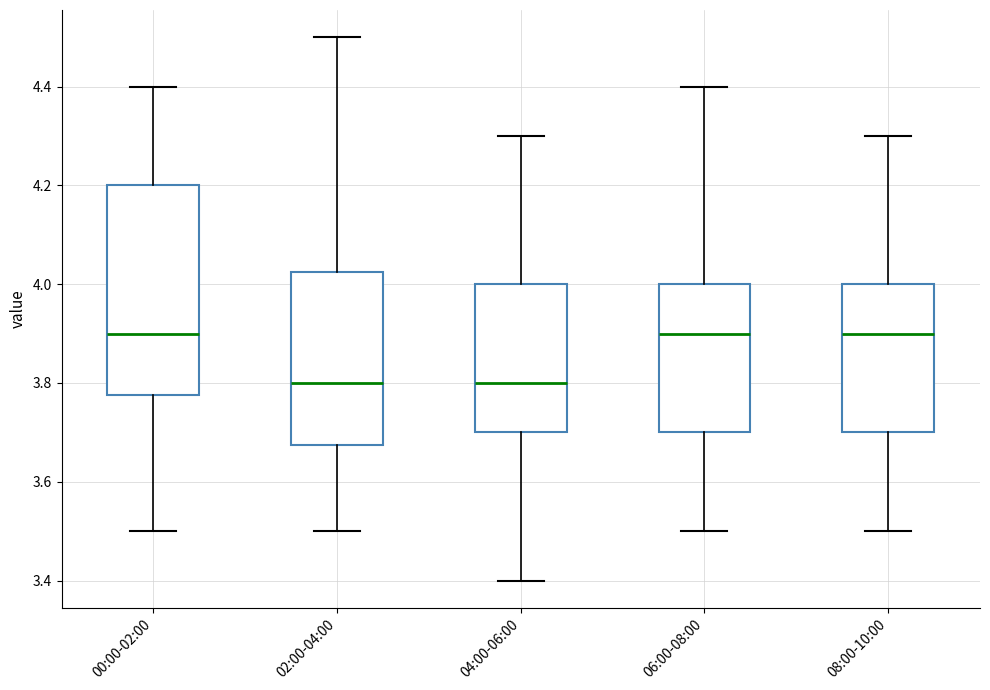

Reading left to right, transcribe this box plot: for each box, give where its median line is, the range the box spans, and where its two whiskers end, as read against the y-axis. The values are not printed on the chart, so give them approximately, as read against the axis.

00:00-02:00: median 3.90, box 3.78 to 4.20, whiskers 3.50 to 4.40
02:00-04:00: median 3.80, box 3.68 to 4.02, whiskers 3.50 to 4.50
04:00-06:00: median 3.80, box 3.70 to 4.00, whiskers 3.40 to 4.30
06:00-08:00: median 3.90, box 3.70 to 4.00, whiskers 3.50 to 4.40
08:00-10:00: median 3.90, box 3.70 to 4.00, whiskers 3.50 to 4.30